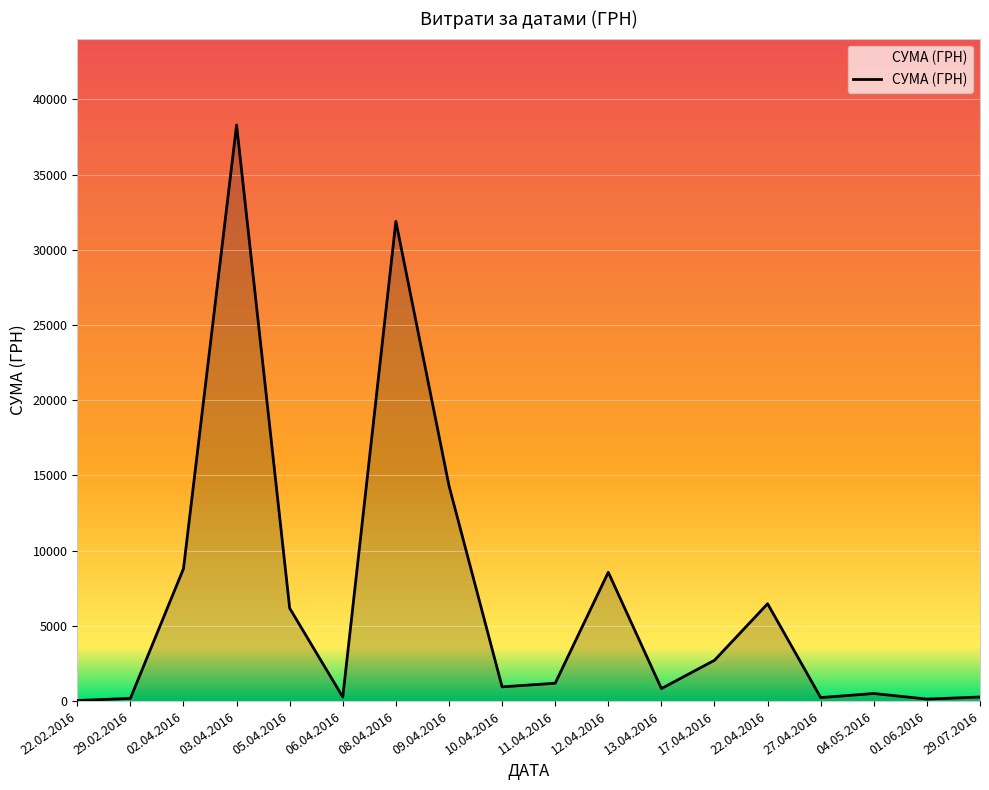

What is the difference between the values at 12.04.2016 and 08.04.2016?

23329.8